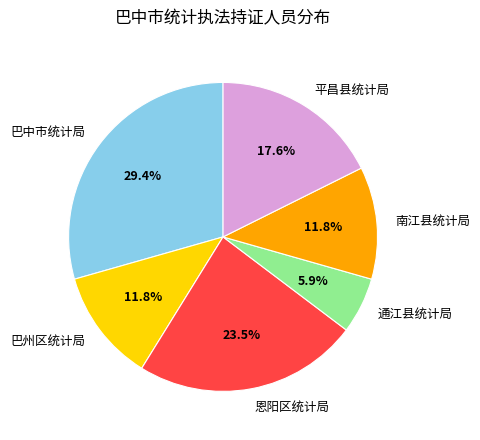

Which slice is the largest?

巴中市统计局